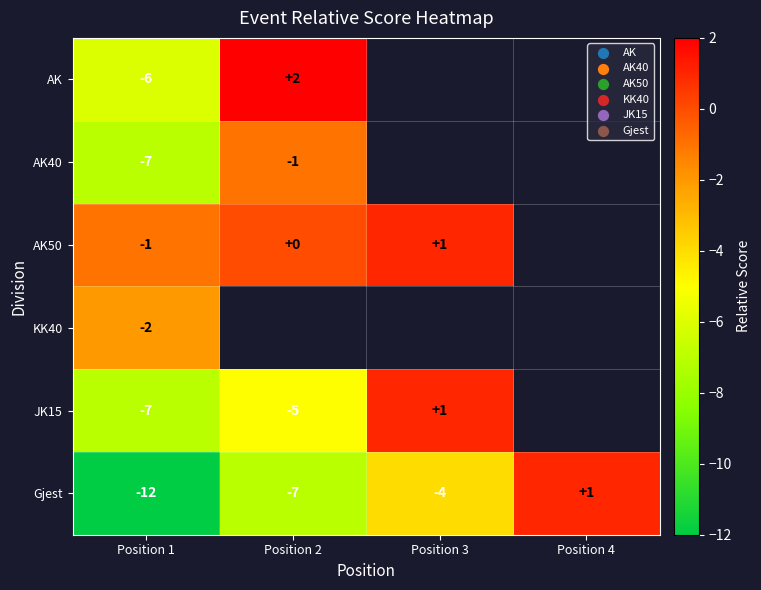

The value of Gjest at Position 2 is -7. True or false?

True